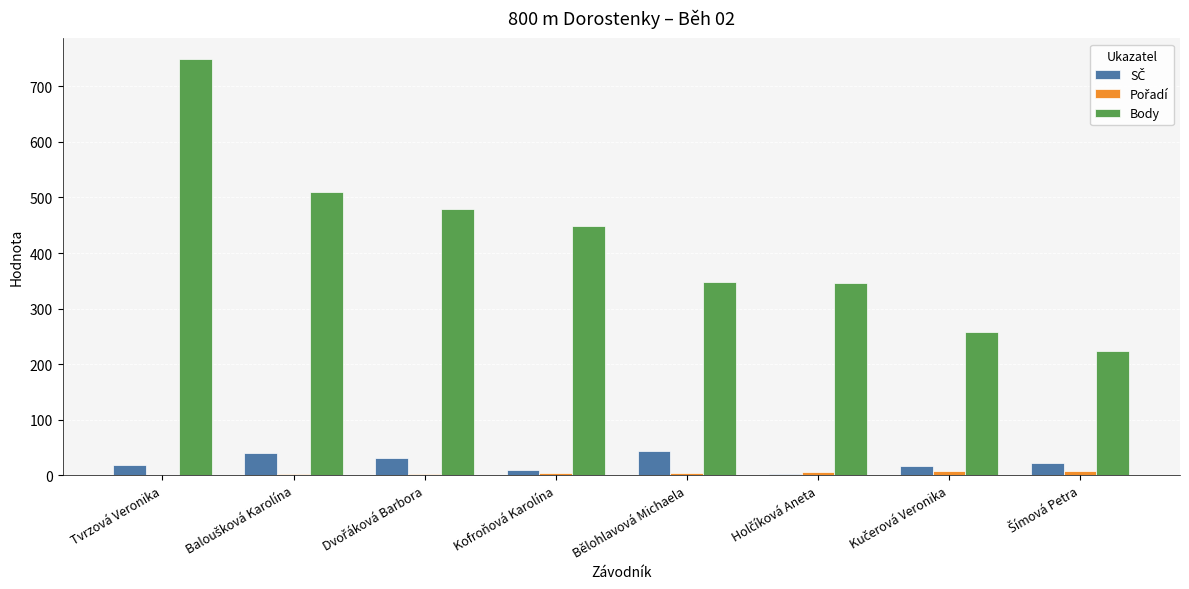

At which category is the sum across all series the highest?

Tvrzová Veronika